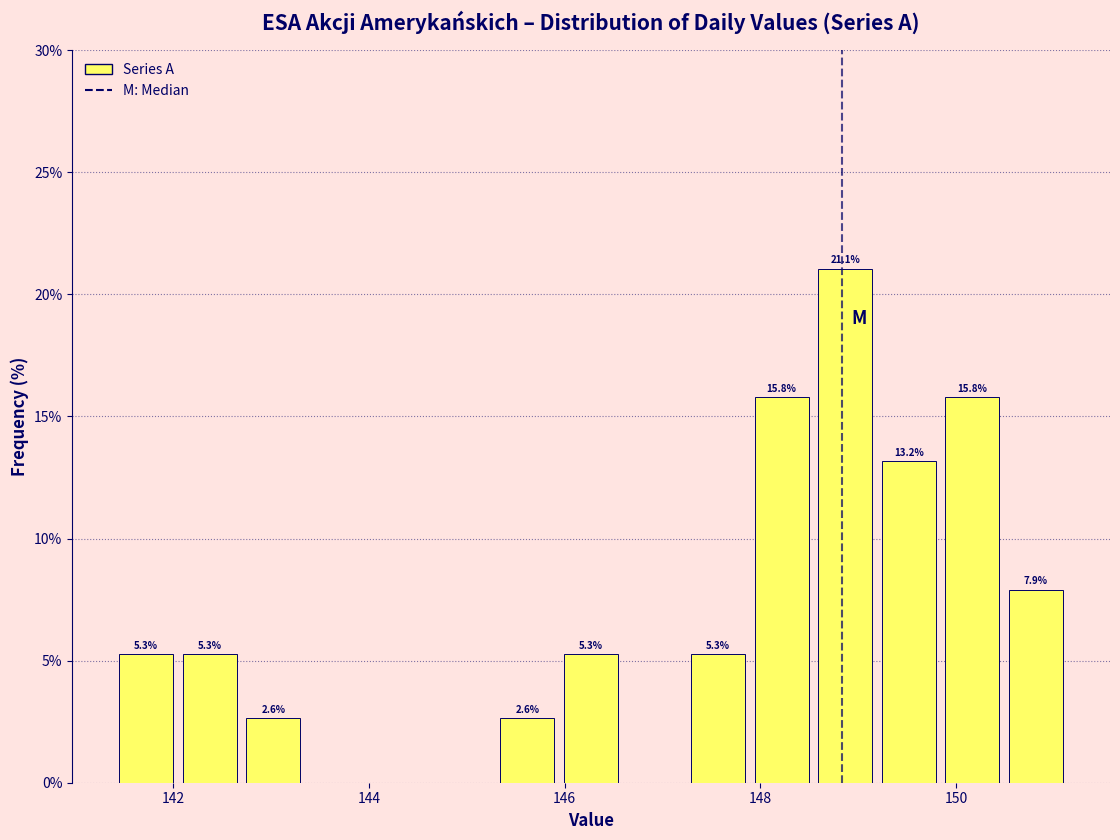

Around what value on the x-axis is the tallest bar? Give the approximate position of its centre, as read against the axis.

148.8